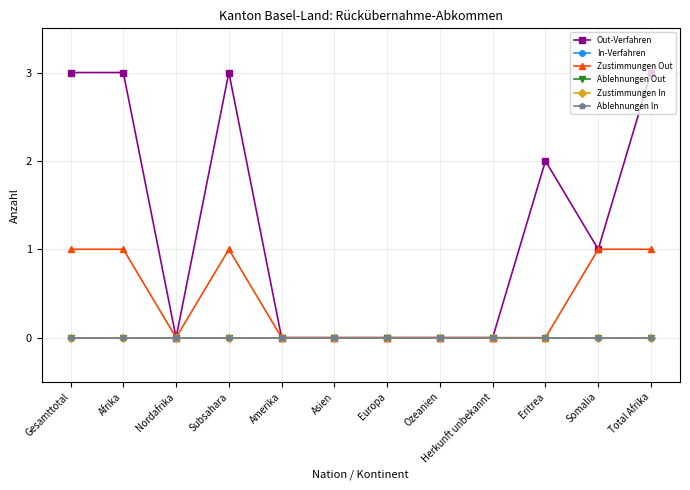

Is this an area chart (filled region under the line)?

No